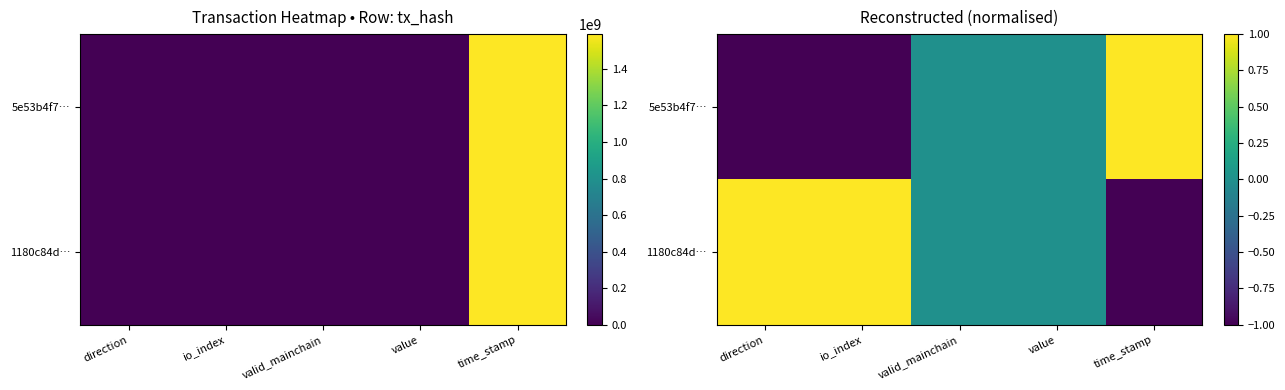

True or false: 5e53b4f7… has a value of 1 at time_stamp.

True